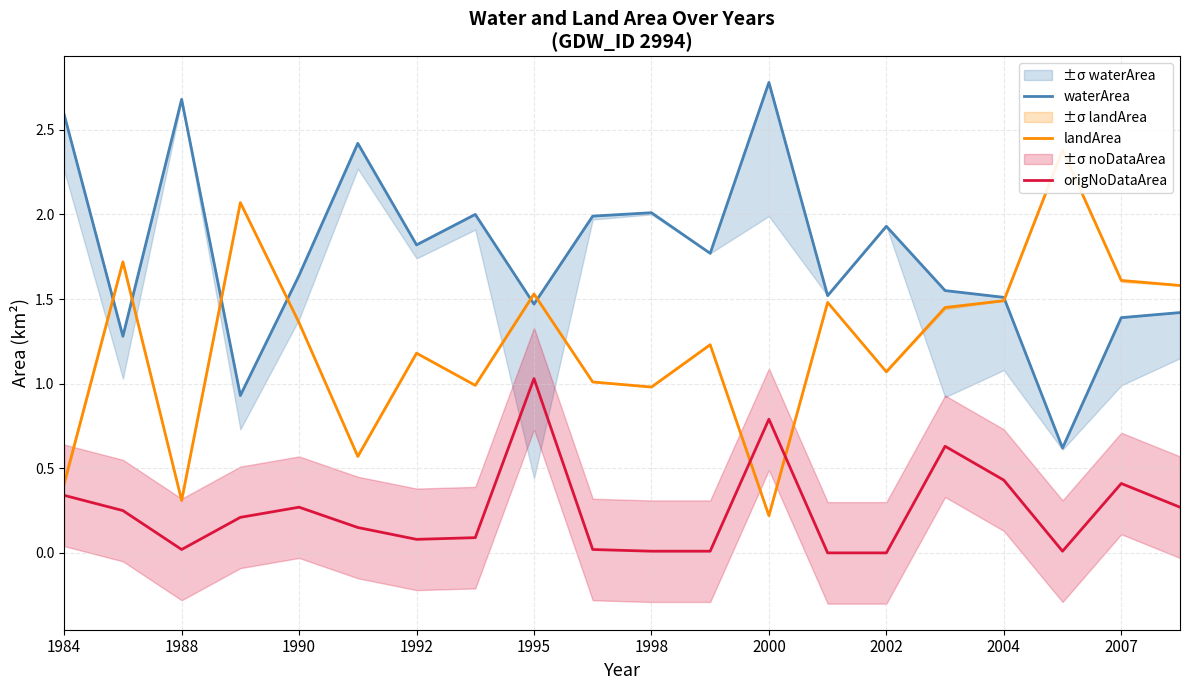

The value of origNoDataArea at 1995 is 0.7. True or false?

False